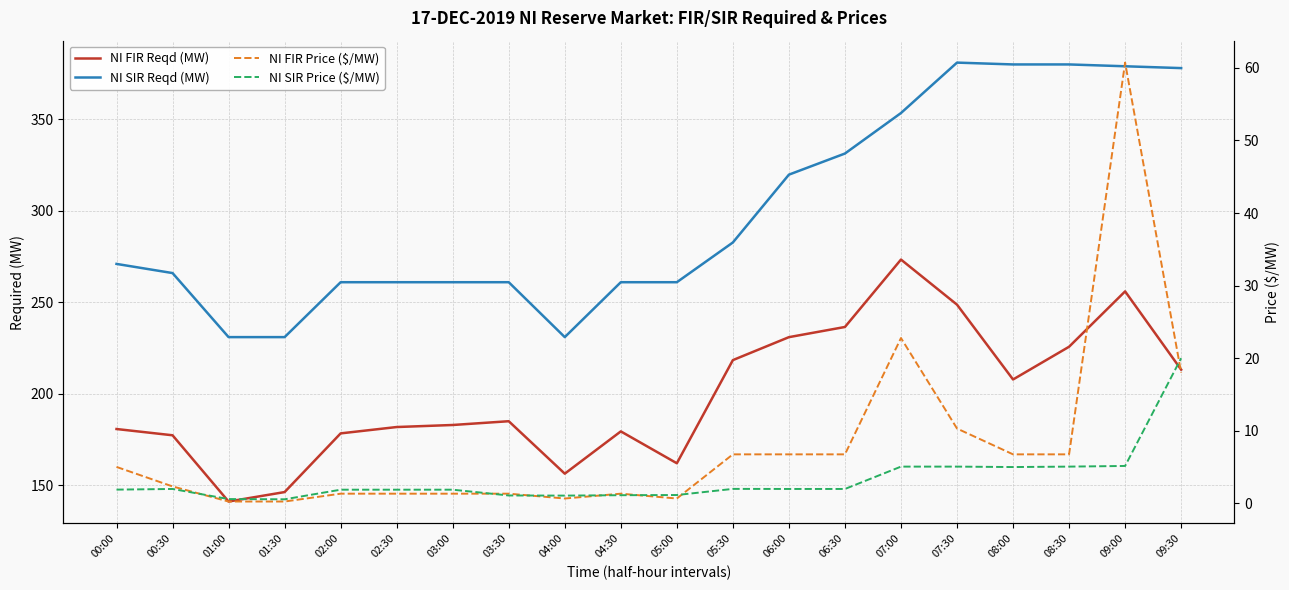

How many data points in NI FIR Price ($/MW) are less than 5?

10